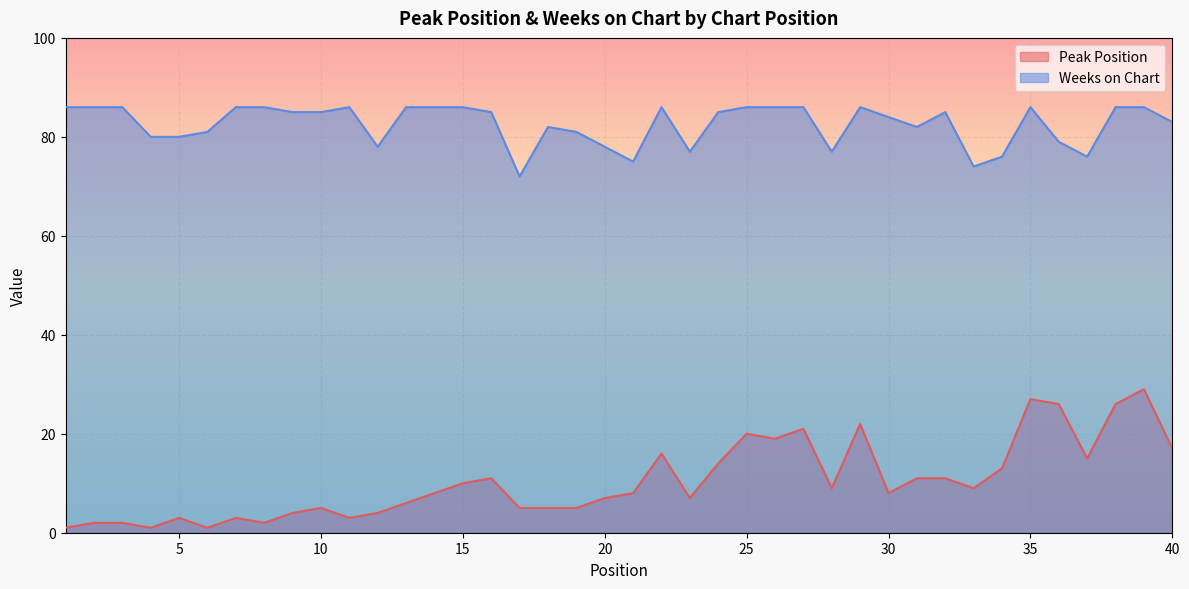

True or false: Peak Position and Weeks on Chart intersect in this chart.

False